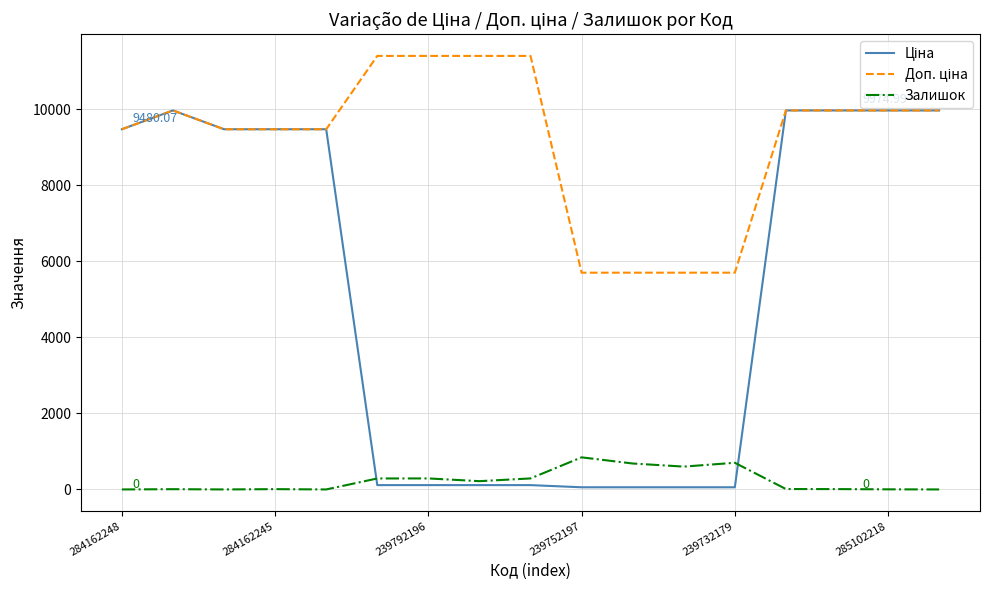

How many lines are shown in the chart?

3